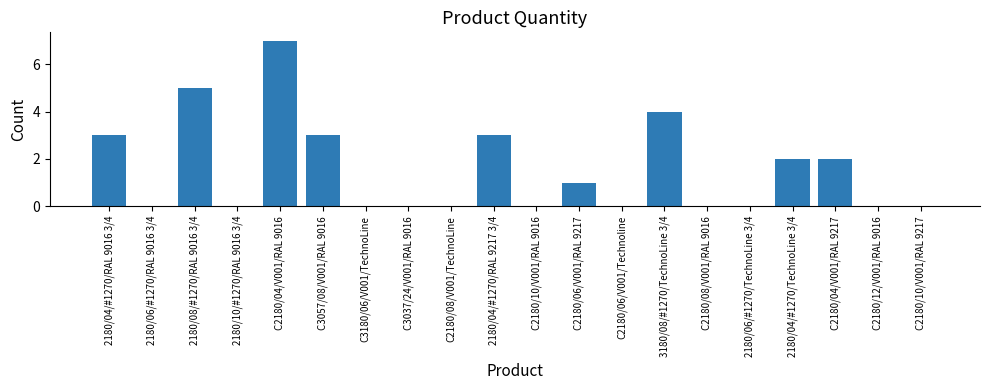

What is the sum of all values?

30